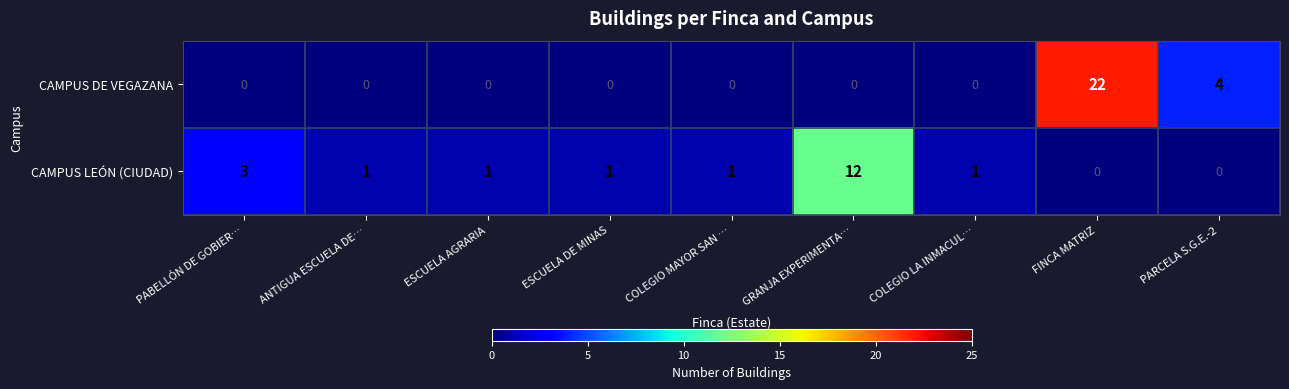

What is the sum of the CAMPUS LEÓN (CIUDAD) values at PARCELA S.G.E.-2 and GRANJA EXPERIMENTA…?

12